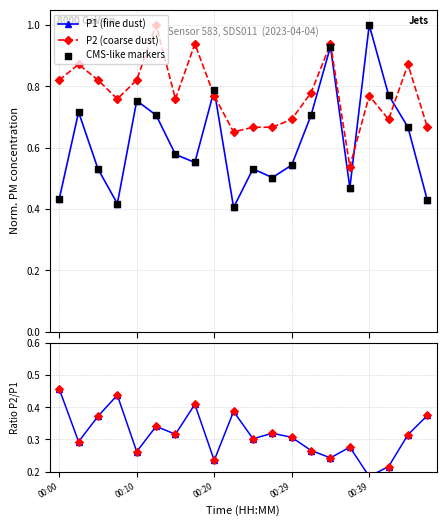

True or false: P1 (fine dust) has more than 2 interior local peaks.

True